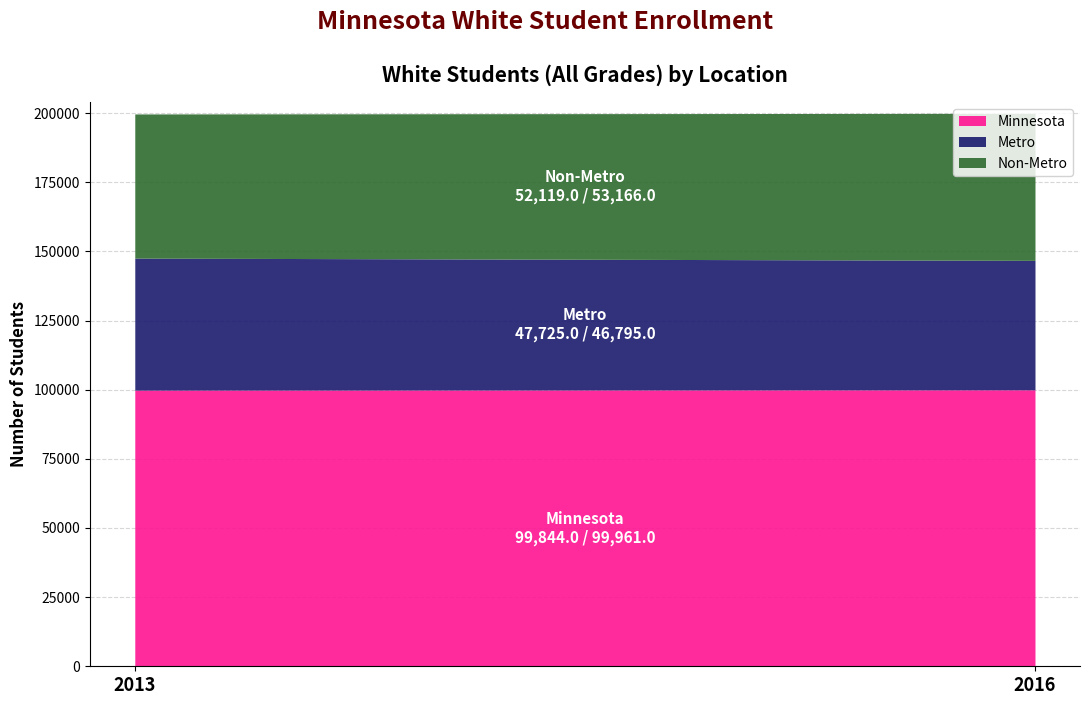

Reading right to left, what are all the values shown in this chart?

Minnesota: 2016=99961	2013=99844
Metro: 2016=46795	2013=47725
Non-Metro: 2016=53166	2013=52119